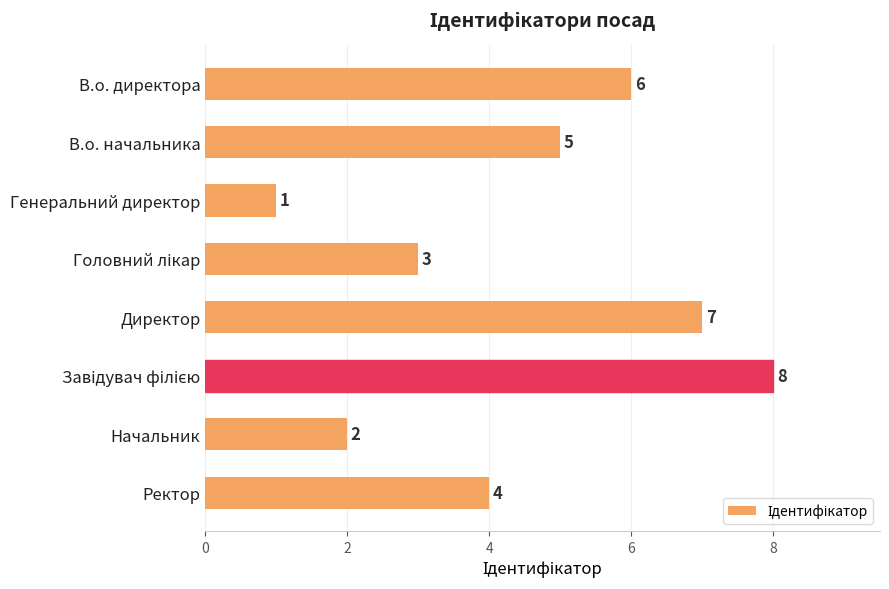

Does the chart contain any negative values?

No